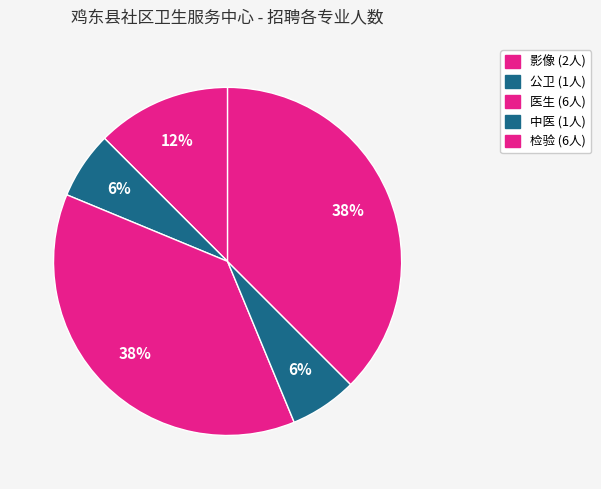

How many slices are in this pie chart?

5